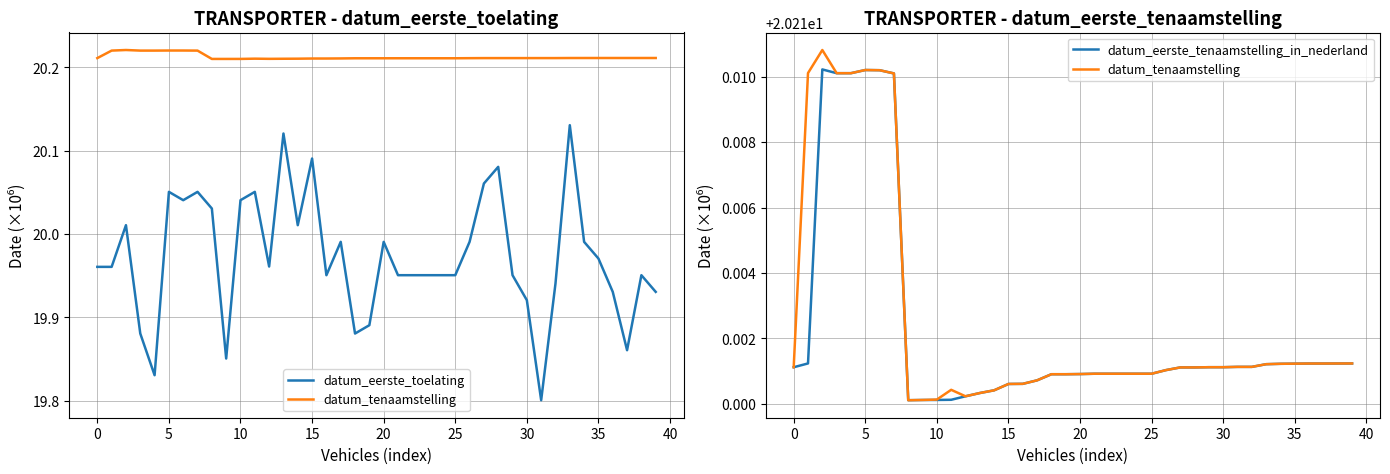

True or false: datum_tenaamstelling has more than 2 points higher than both neighbors.

True